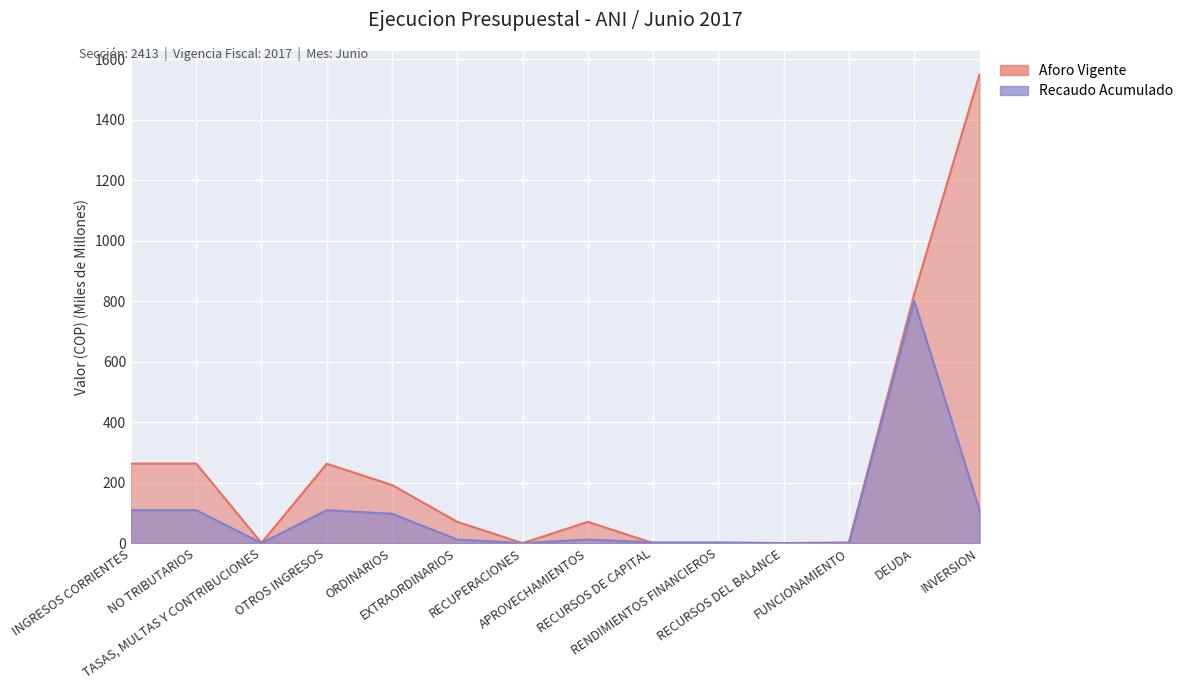

Where do Recaudo Acumulado and Aforo Vigente first cross each other?

EXTRAORDINARIOS and RECUPERACIONES